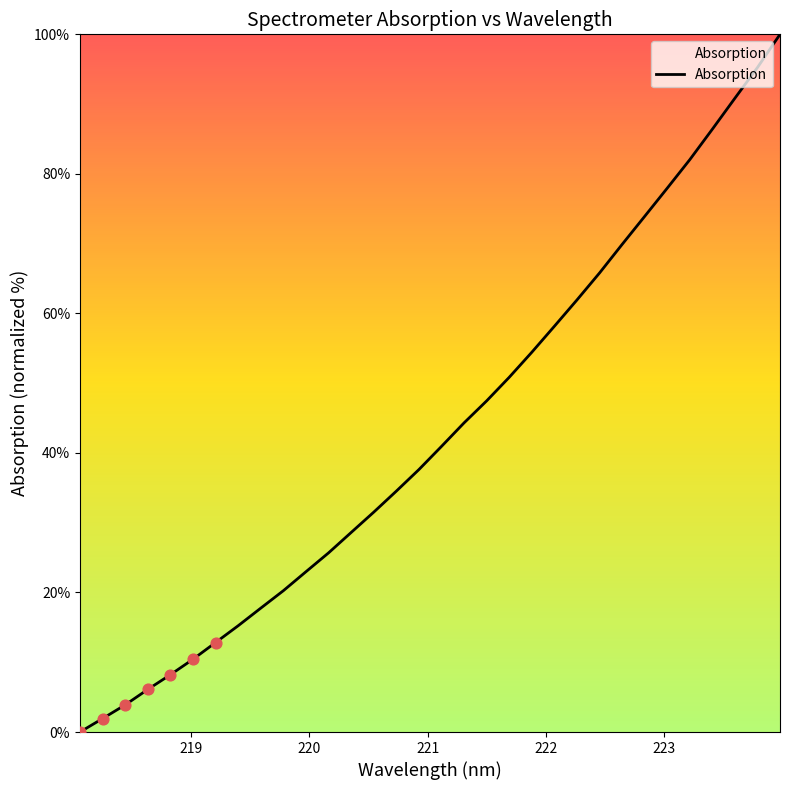

What is the greatest value displayed?

100.0